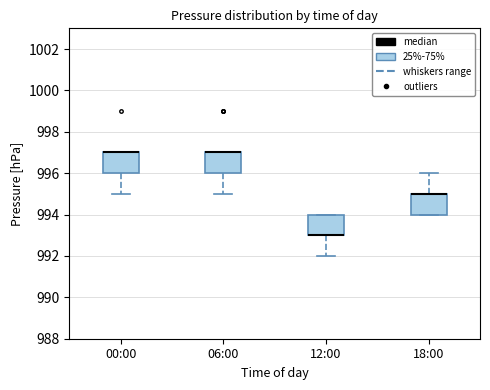

Reading left to right, read every box against the y-axis: the position of its median line, the range the box covers, and the ends of its whiskers. The values are not printed on the chart, so give them approximately, as read against the axis.

00:00: median 997 (drawn on the box's upper edge), box 996 to 997, whiskers 995 to 997
06:00: median 997 (drawn on the box's upper edge), box 996 to 997, whiskers 995 to 997
12:00: median 993 (drawn on the box's lower edge), box 993 to 994, whiskers 992 to 994
18:00: median 995 (drawn on the box's upper edge), box 994 to 995, whiskers 994 to 996